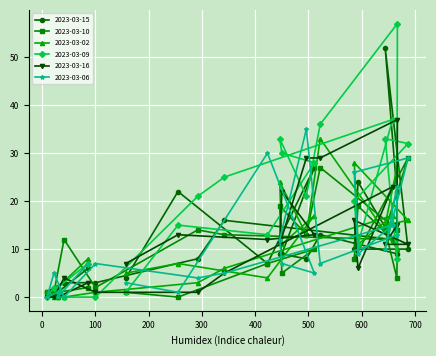

True or false: 2023-03-10 has more than 0 interior local peaks.

True